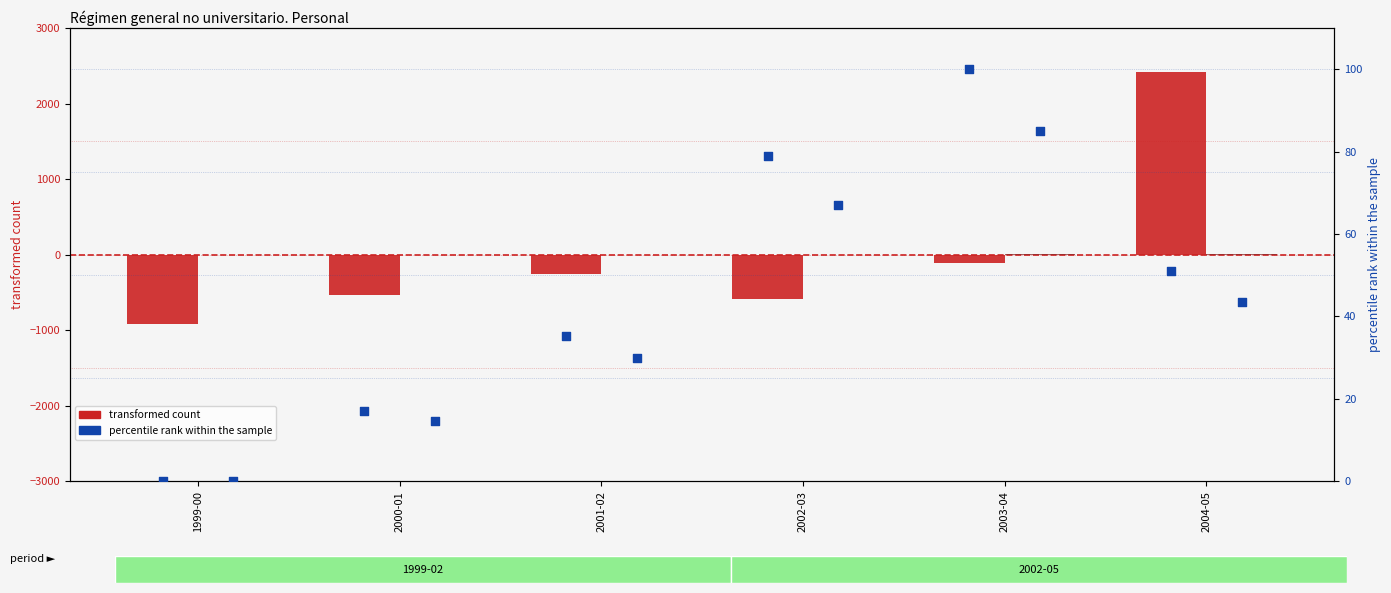

At which category is the sum across all series the highest?

2004-05